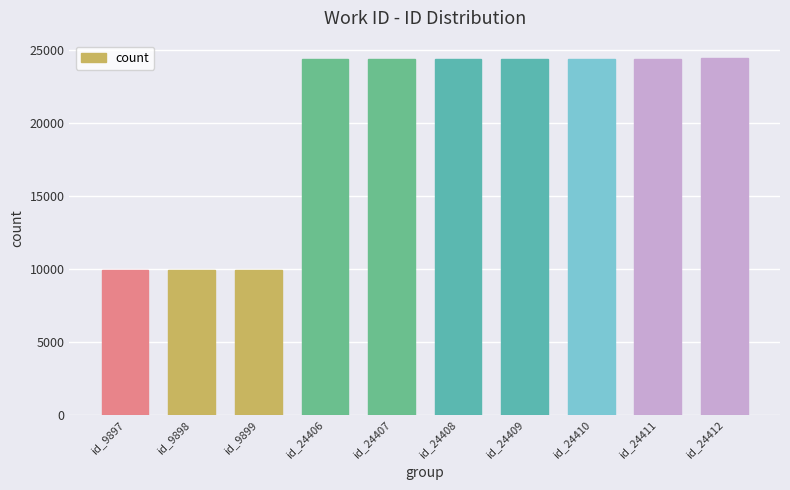

What is the minimum value shown in the chart?

9897